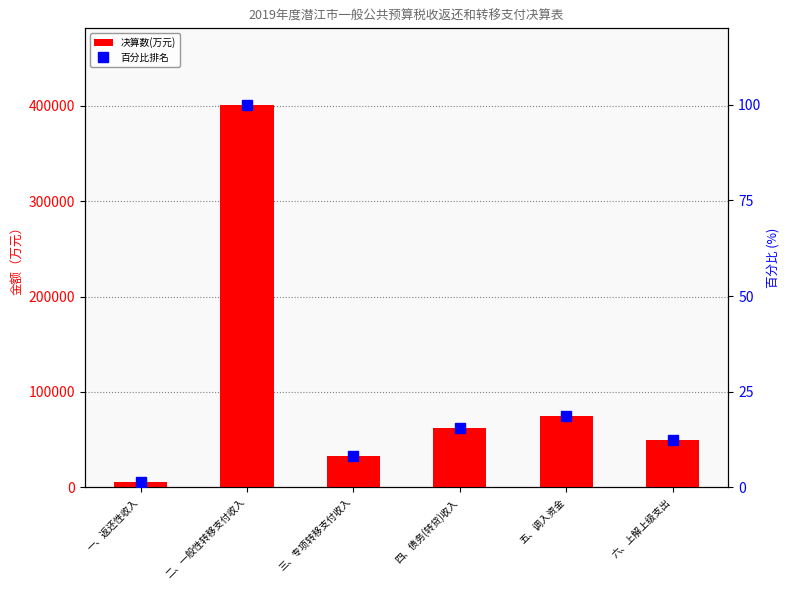

Which category has the lowest value across all series?

一、返还性收入